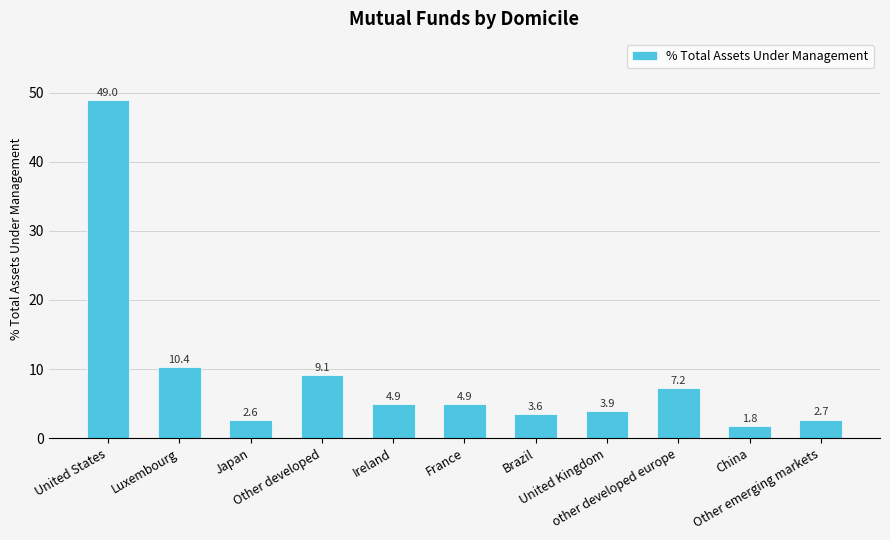

Which category has the lowest value across all series?

China